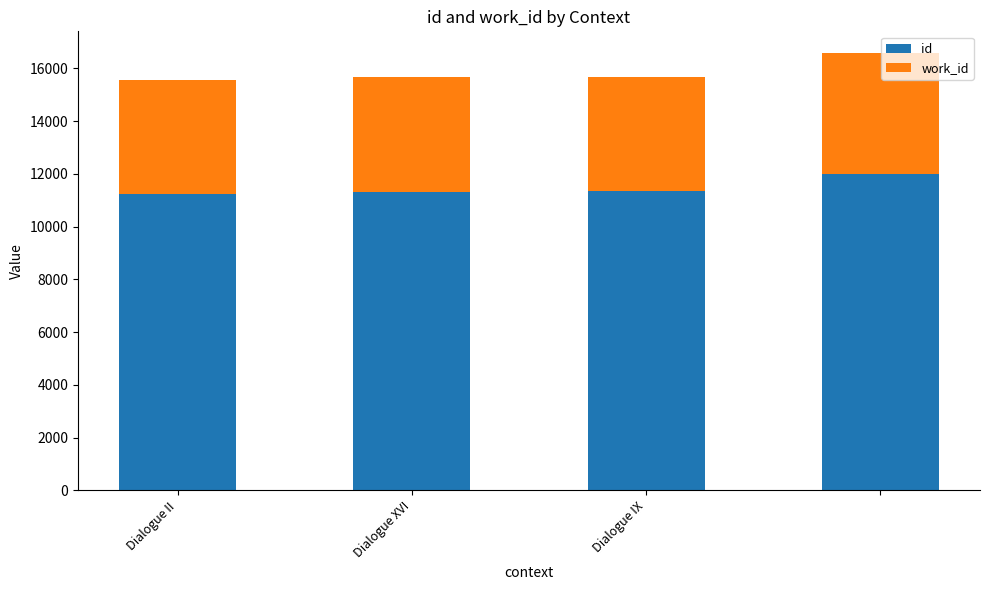

What is the average value of the id series?

11483